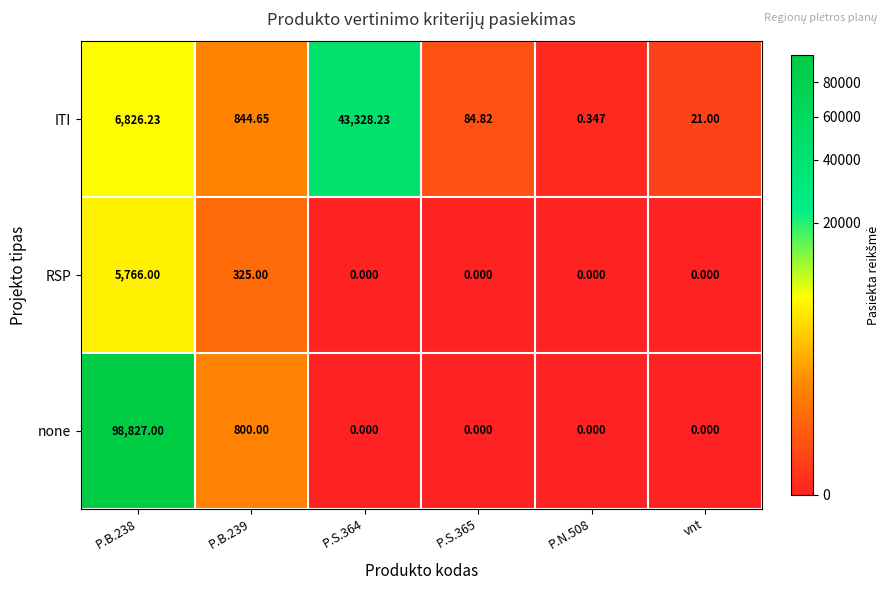

List the series in order of their peak value, lowest first.

RSP, ITI, none